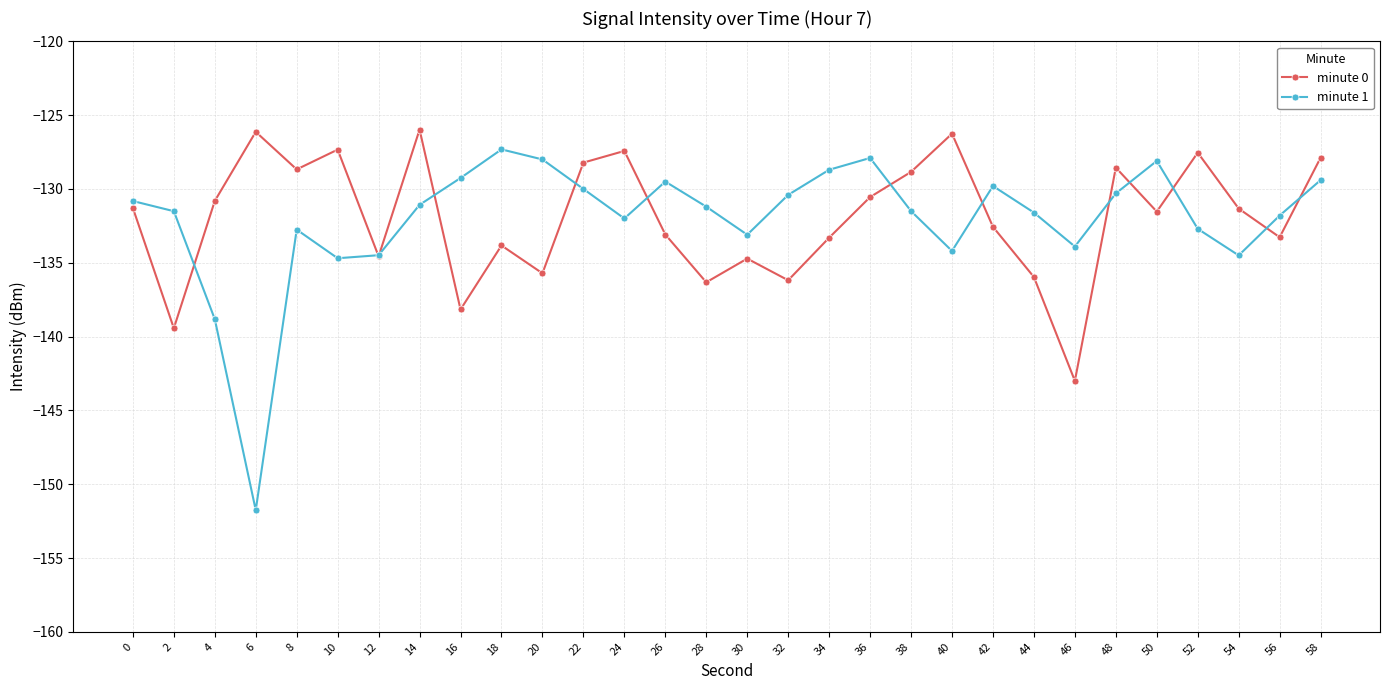

What is the highest value of the minute 1 series?

-127.3